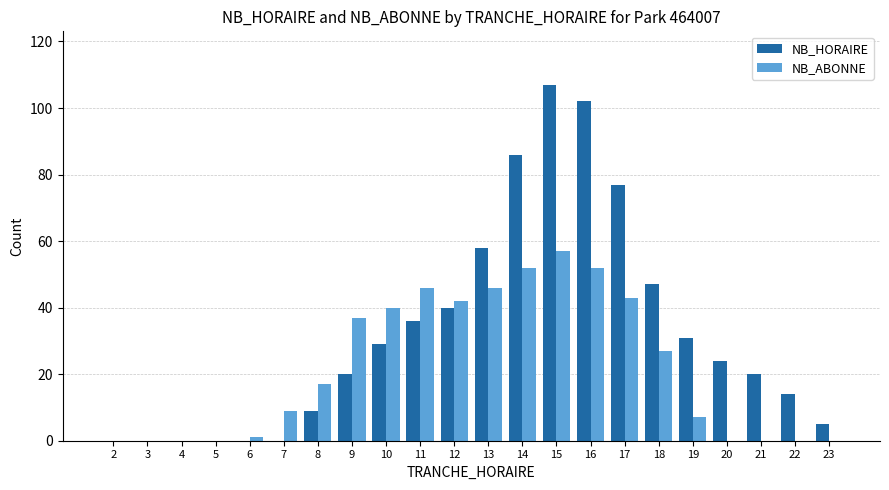

Which category has the highest value in the NB_ABONNE series?

15